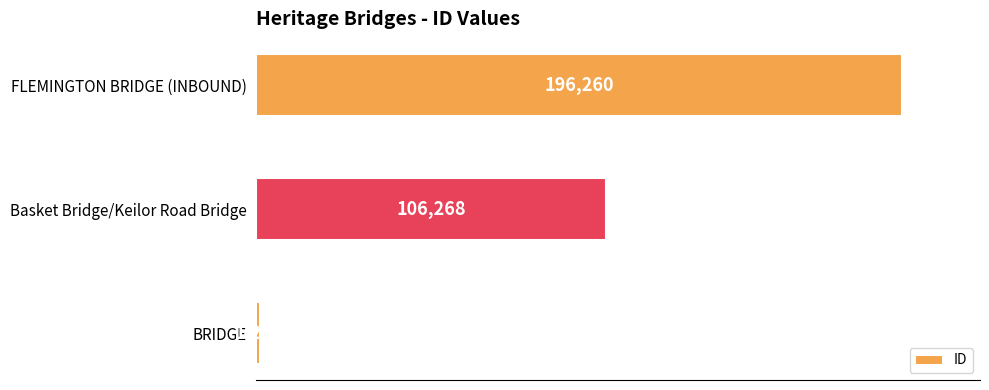

What is the sum of all values?

303732